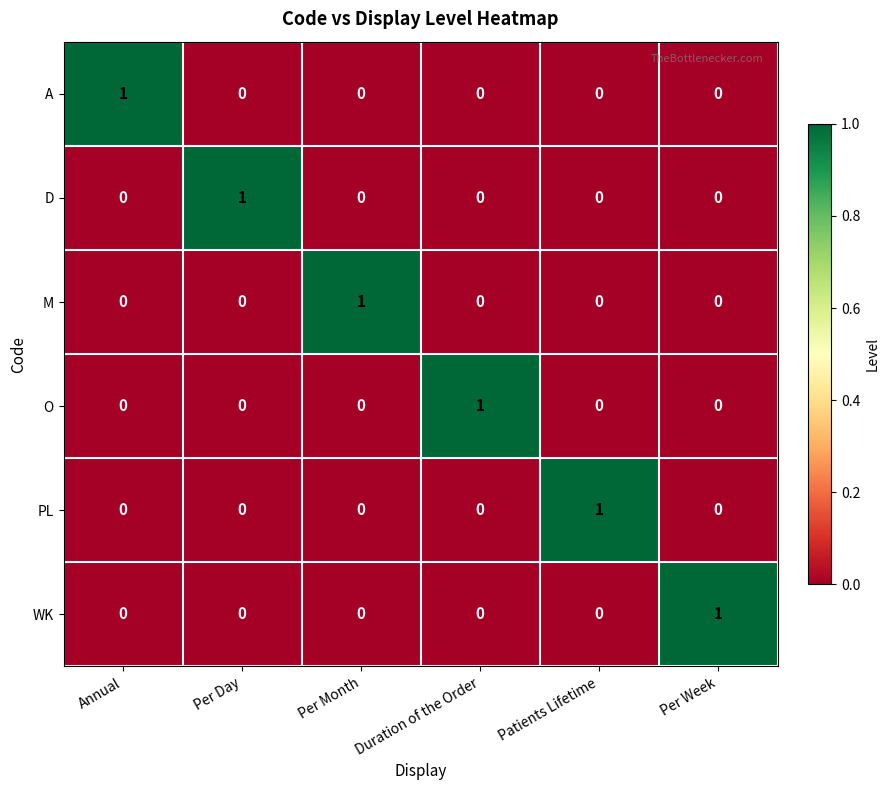

The D series shows 0 at Patients Lifetime. True or false?

True